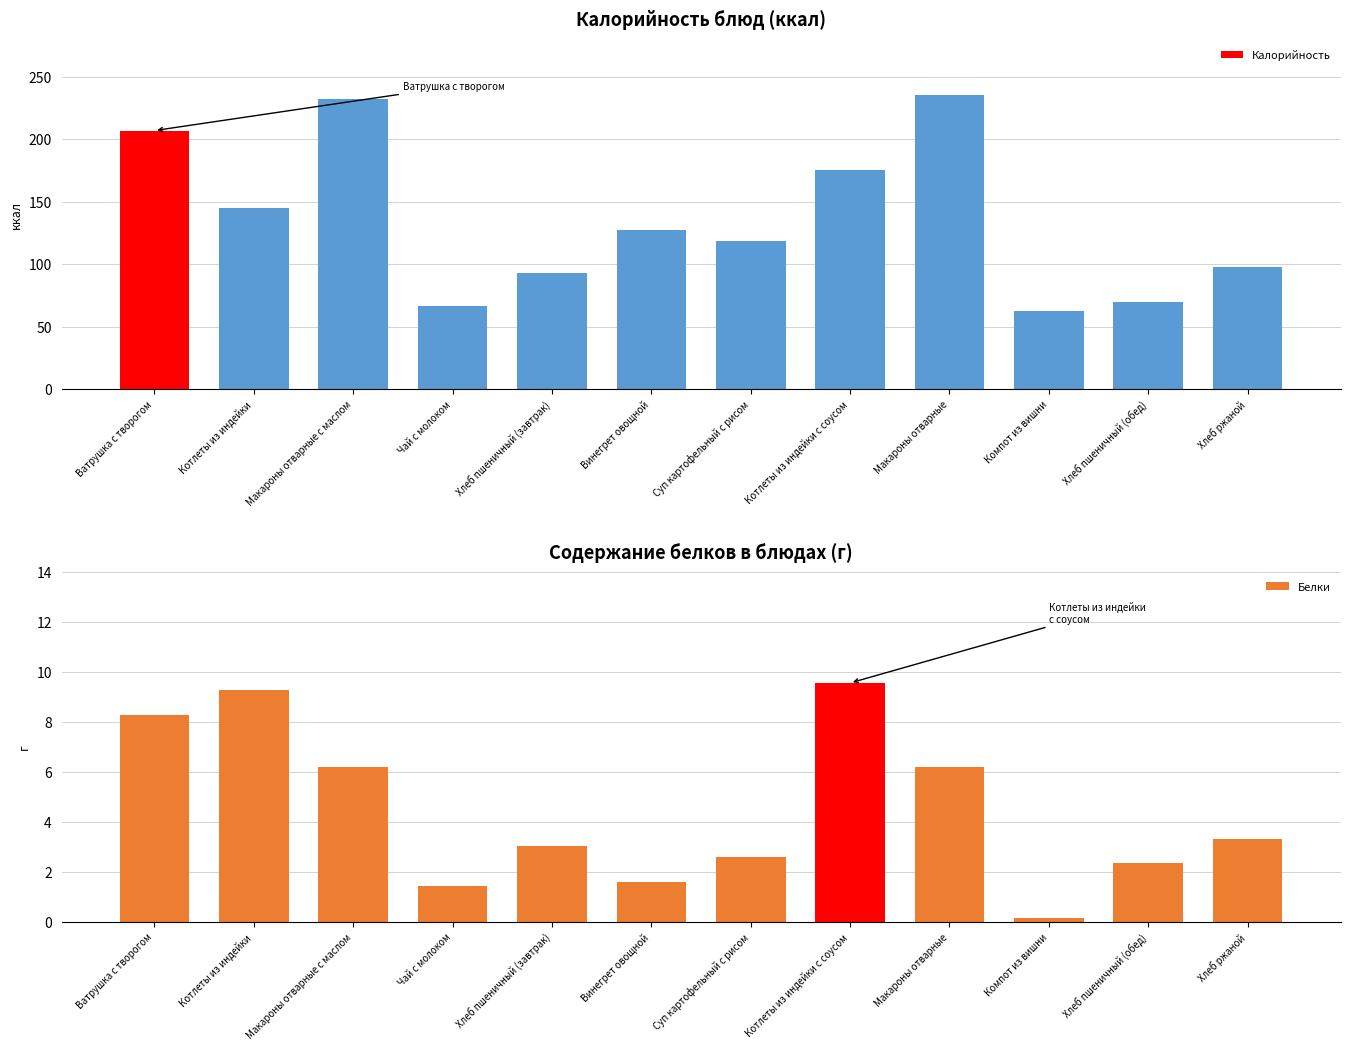

What is the label of the 11th bar from the right?

Котлеты из индейки